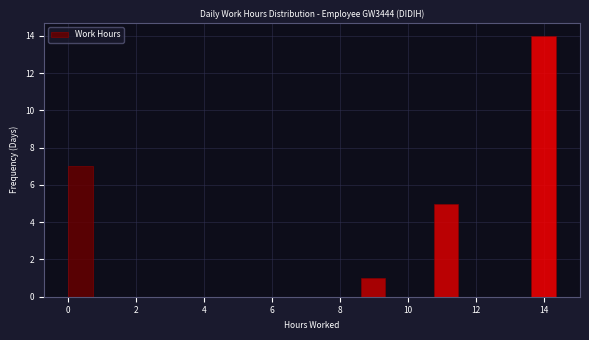

Around what value on the x-axis is the tallest bar? Give the approximate position of its centre, as read against the axis.

14.0